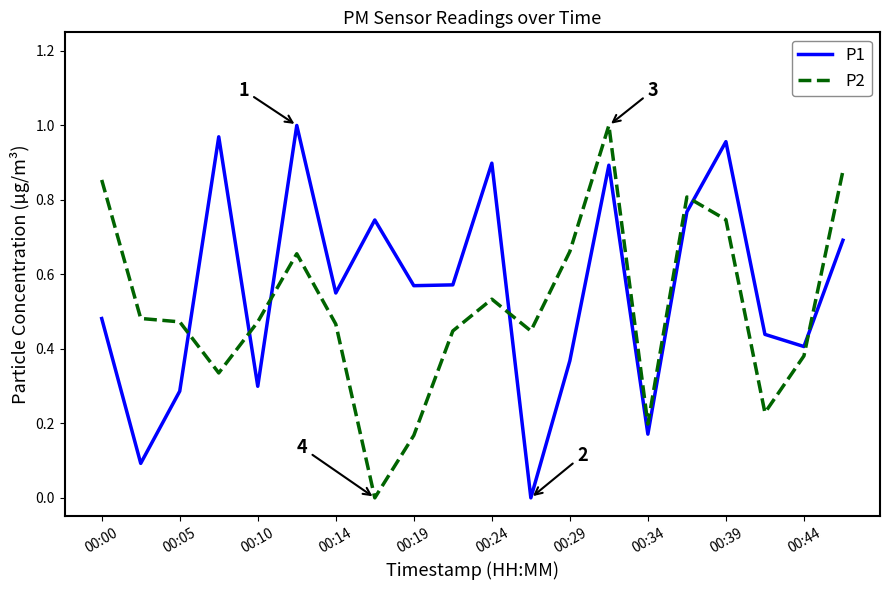

After their last crossing, which series has the higher values: P1 or P2?

P2